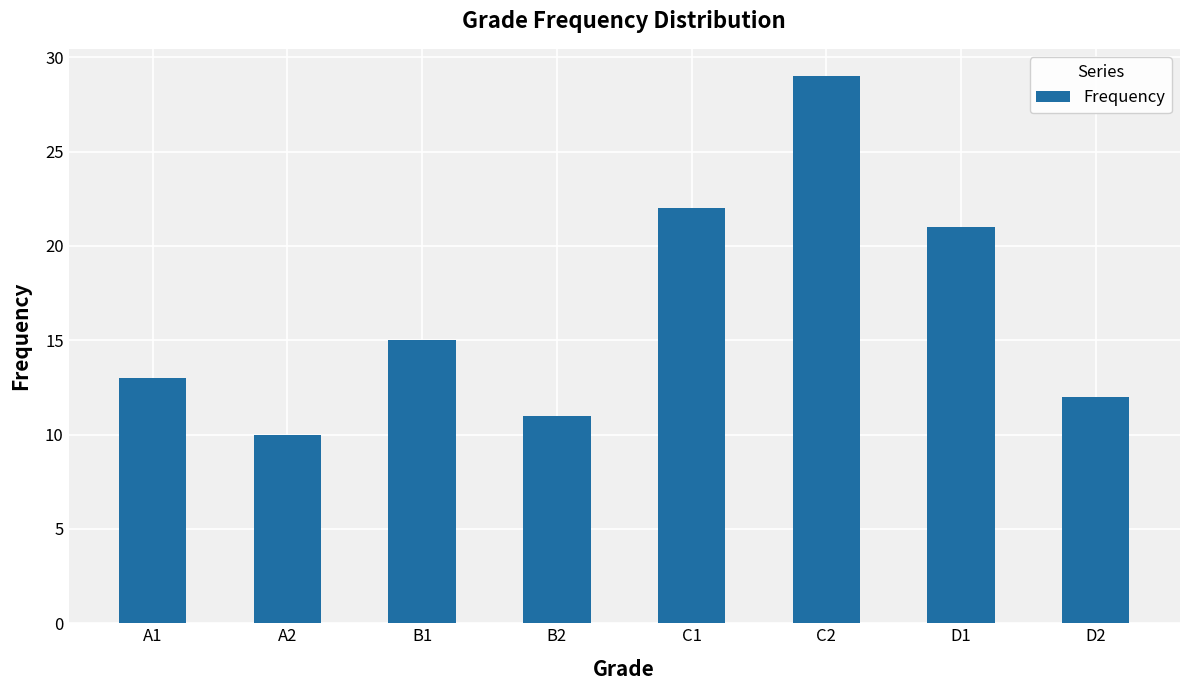

What is the sum of all values?

133